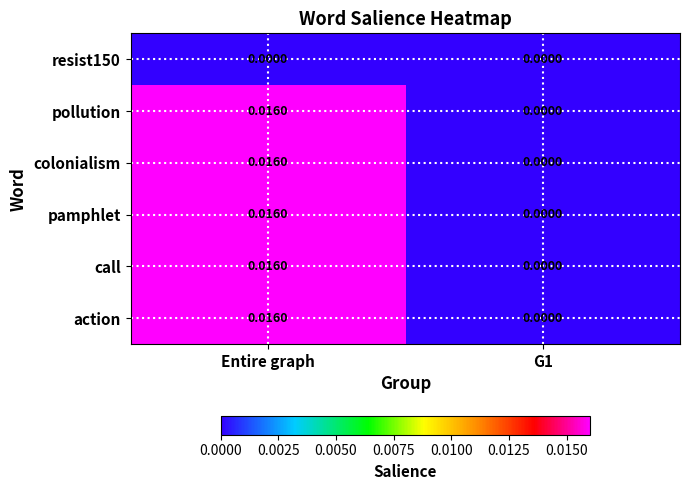

Which category has the highest value in the call series?

Entire graph